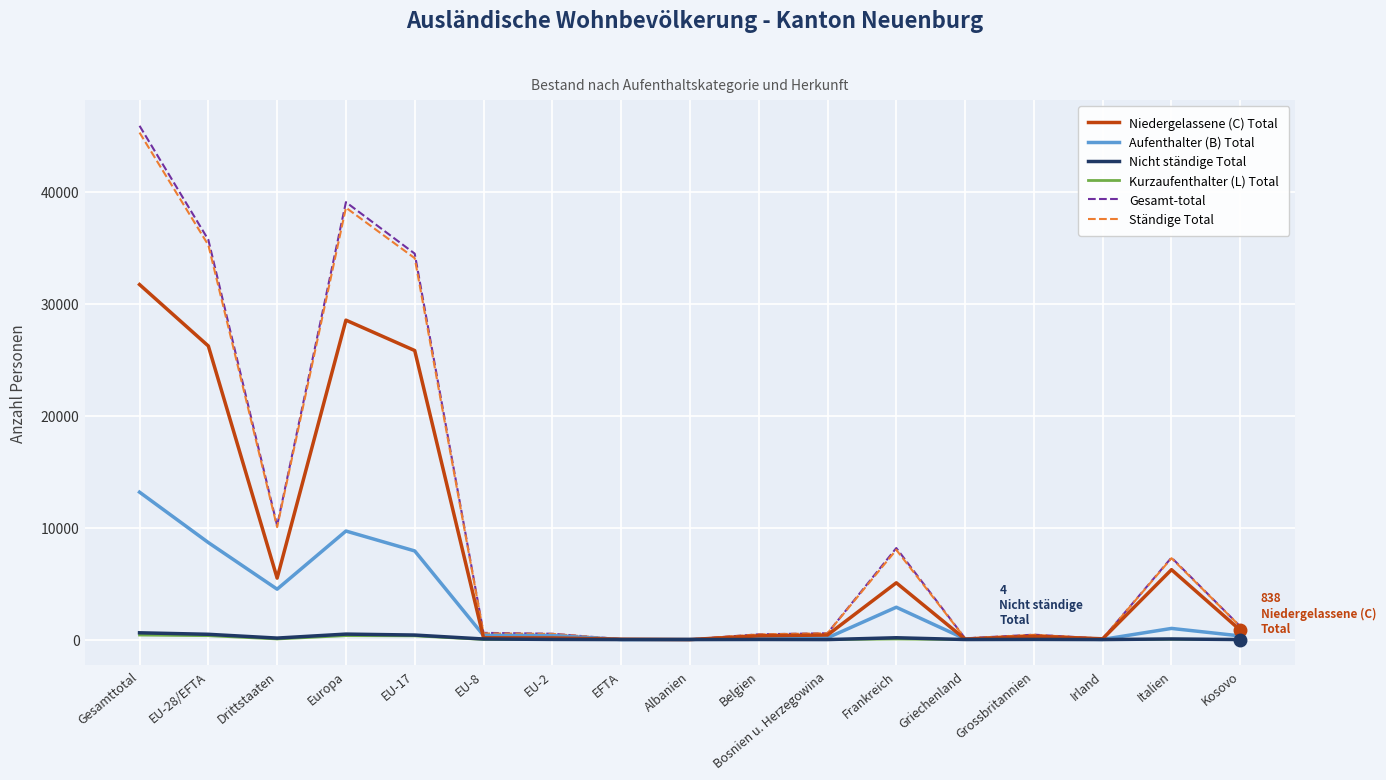

At which category is the sum across all series the highest?

Gesamttotal